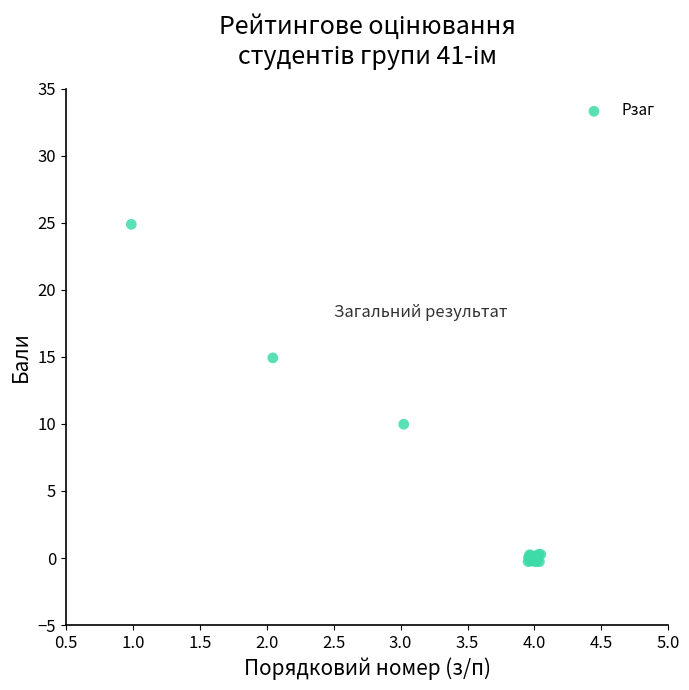

What Y value in the scatter plot is closest to 12?

10.0